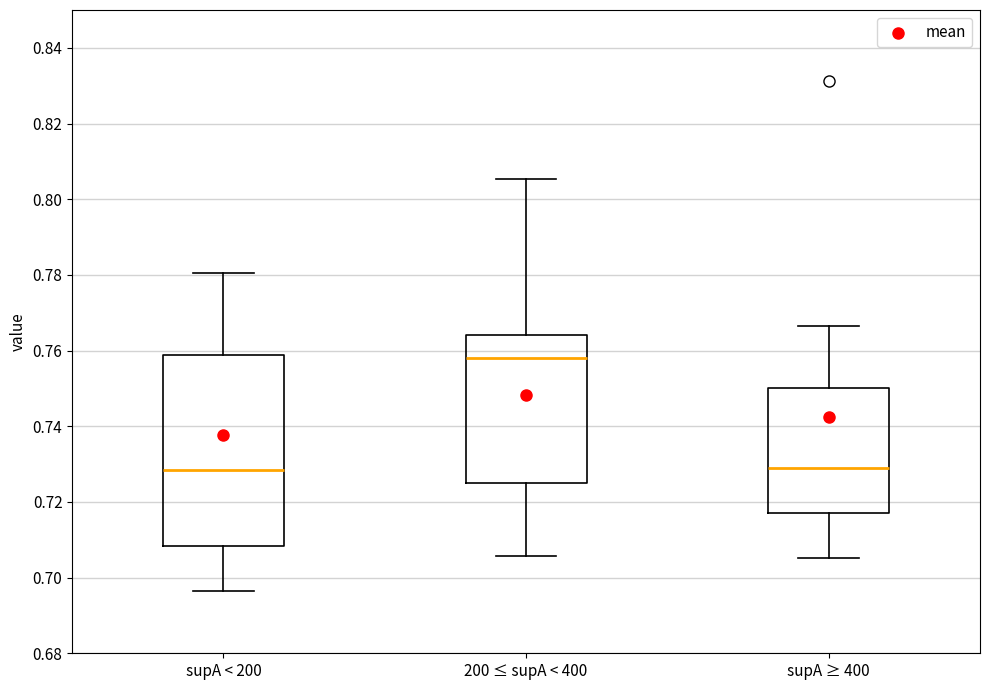

Reading left to right, read every box against the y-axis: the position of its median line, the range the box covers, and the ends of its whiskers. The values are not printed on the chart, so give them approximately, as read against the axis.

supA < 200: median 0.728, box 0.708 to 0.758, whiskers 0.696 to 0.780
200 ≤ supA < 400: median 0.758, box 0.724 to 0.764, whiskers 0.706 to 0.806
supA ≥ 400: median 0.730, box 0.718 to 0.750, whiskers 0.706 to 0.766